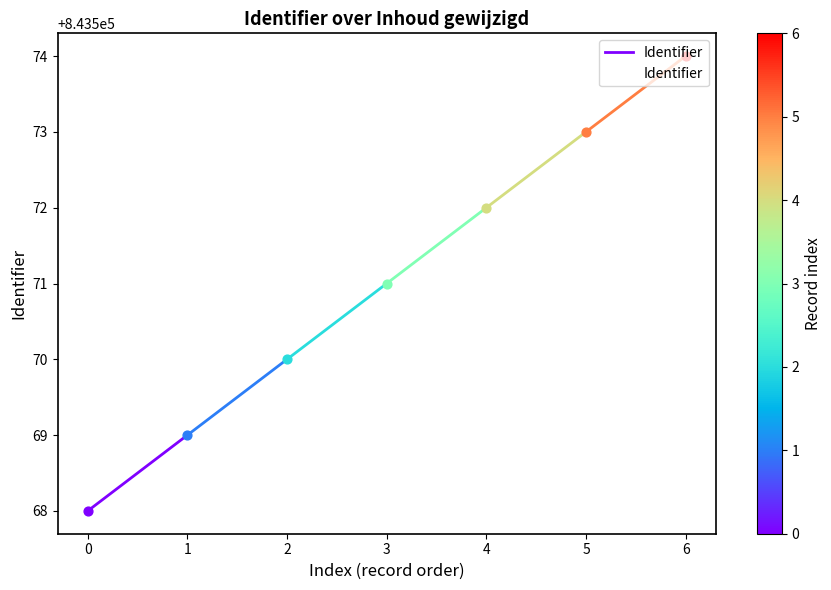

What is the ratio of the value at 0 to the value at 1?

1.0